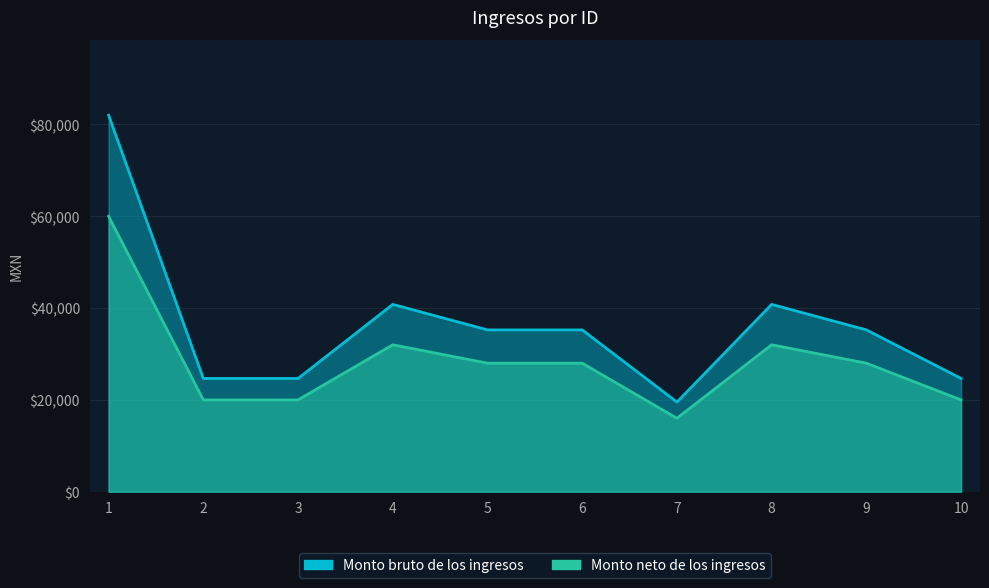

Reading left to right, transcribe all the data shown in this chart.

Monto bruto de los ingresos: 1=82013	2=24672	3=24672	4=40800	5=35248	6=35248	7=19528	8=40800	9=35248	10=24672
Monto neto de los ingresos: 1=60001	2=20000	3=20000	4=32005	5=28001	6=28001	7=16000	8=32005	9=28001	10=20000